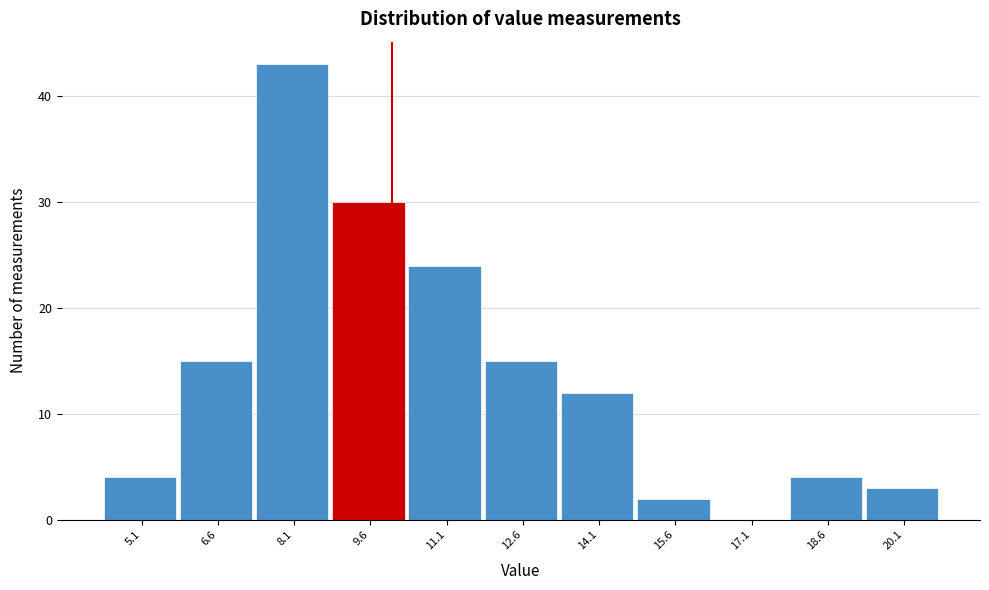

How tall is the bar that spans 14.8 to 16.4 on the x-axis? Neither the bar edges nor the heights are printed on the chart, so give them approximately, as read against the axes.

2